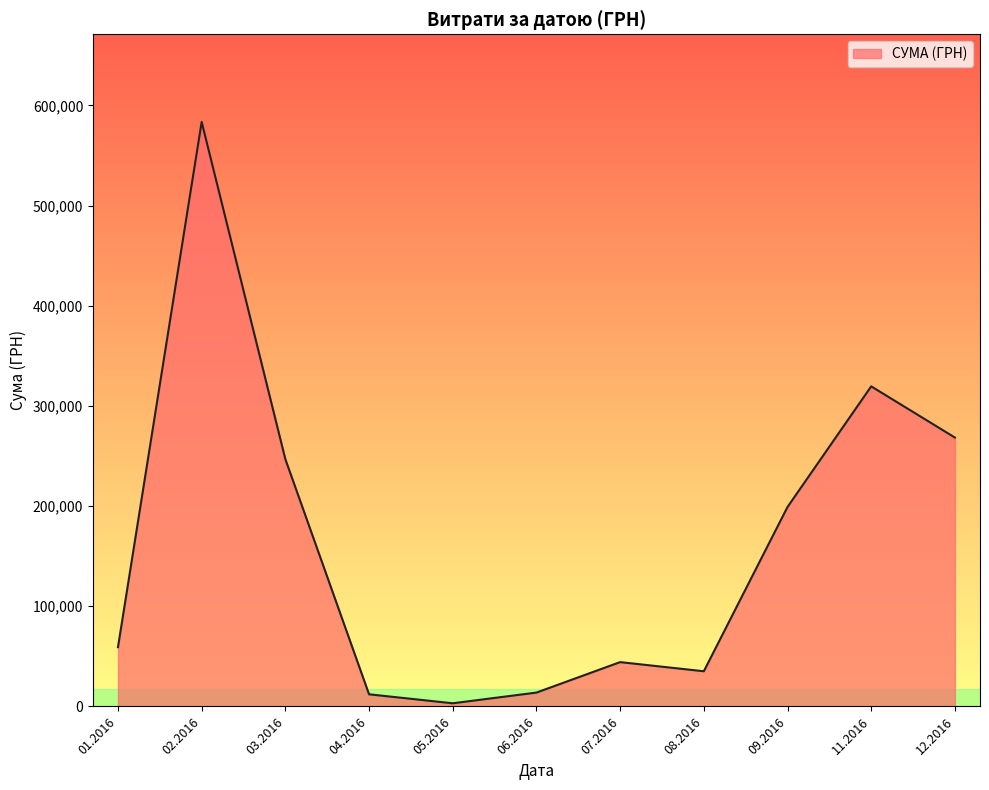

What is the difference between the maximum and minimum values?

580399.0